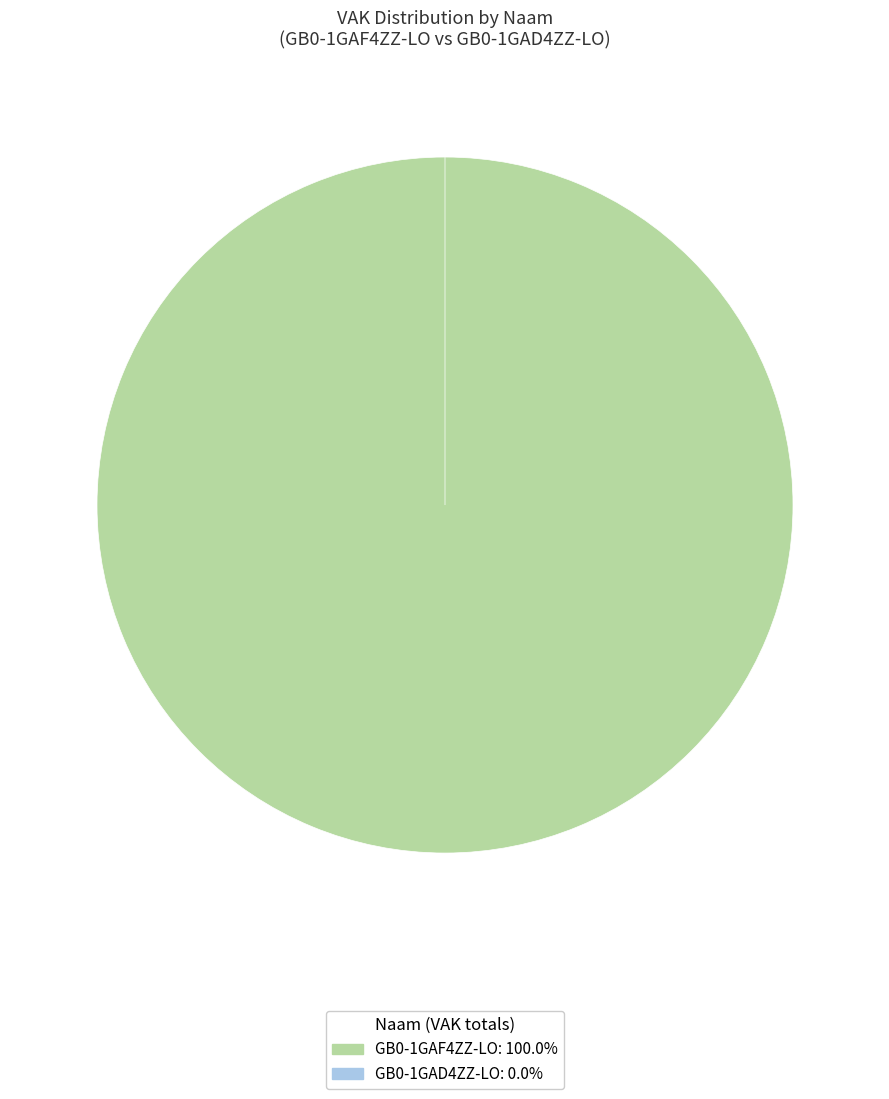

True or false: 2020 1ste aanpassing - goedgekeurd accounts for 4% of the total.

True